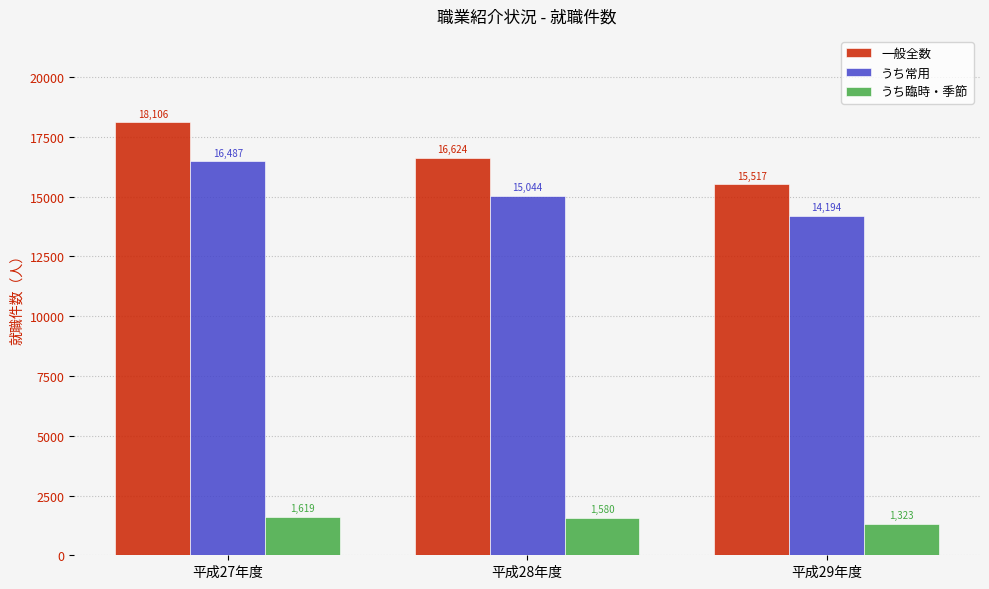

List the series in order of their peak value, highest first.

一般全数, うち常用, うち臨時・季節